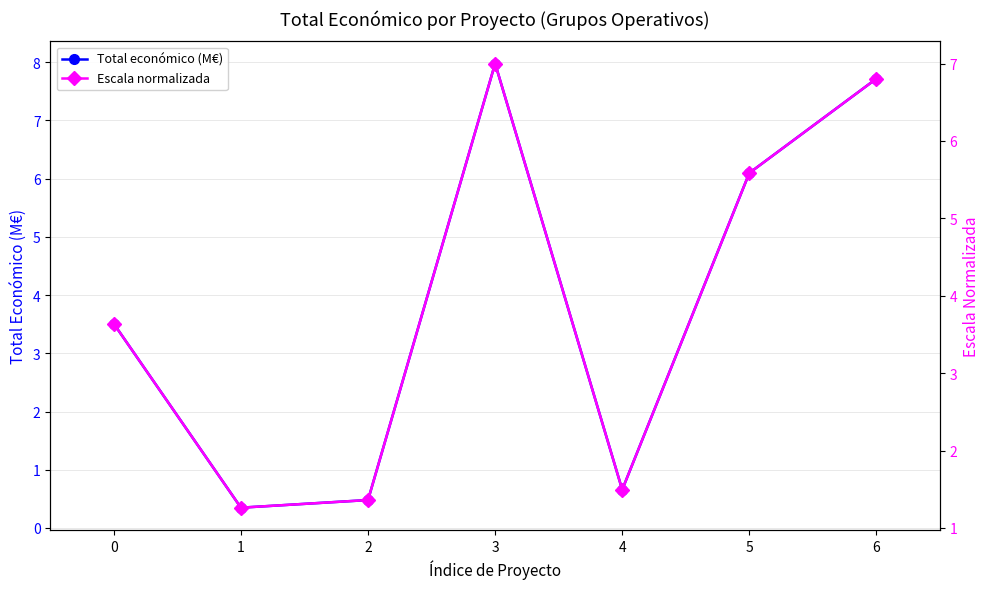

The Total económico (M€) series shows 0.8 at 1. True or false?

False